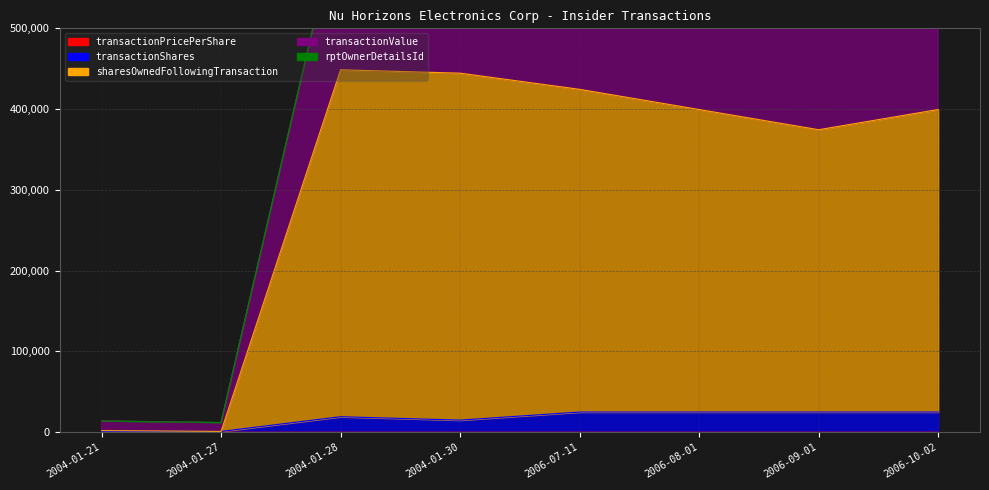

The sharesOwnedFollowingTransaction series shows 496.5 at 2004-01-21. True or false?

False